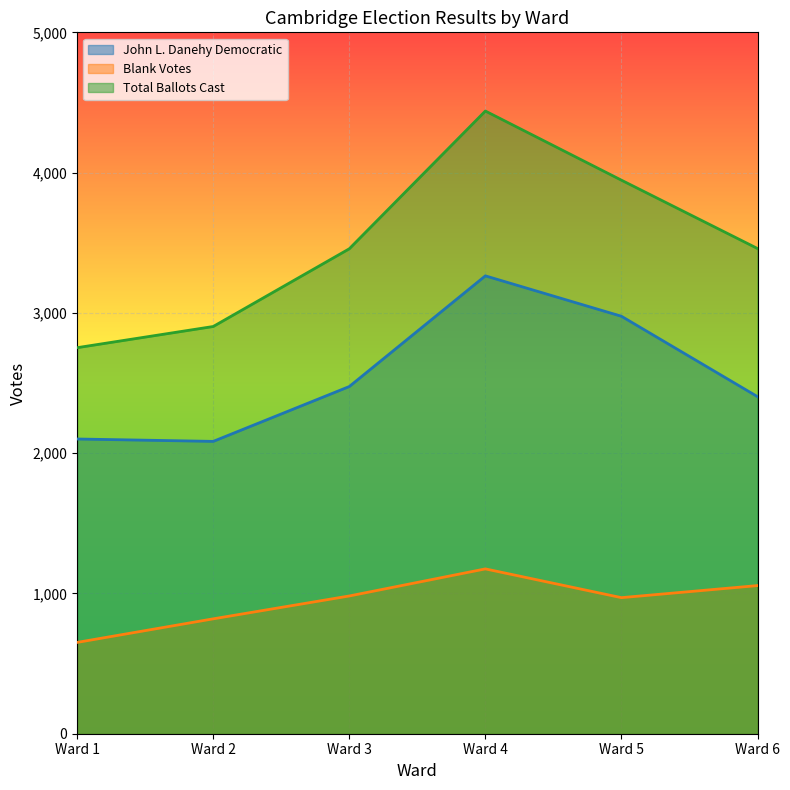

Reading left to right, extract all data points from this chart.

John L. Danehy Democratic: 2101	2084	2475	3264	2976	2403
Blank Votes: 651	819	982	1175	970	1056
Total Ballots Cast: 2752	2903	3457	4439	3946	3459